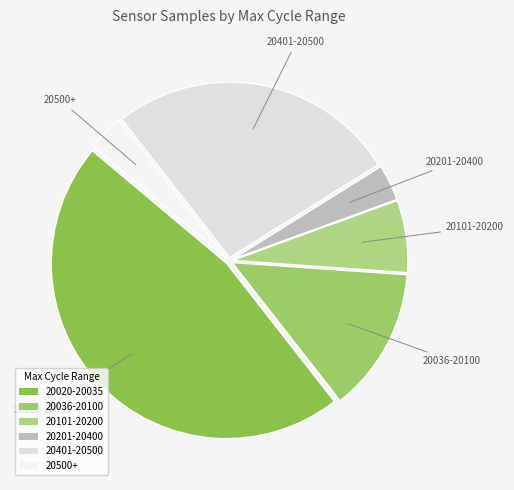

How many segments does this pie chart have?

6